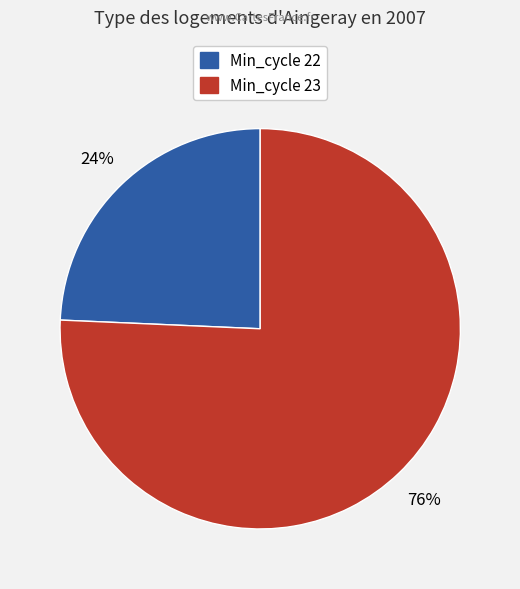

Is there a majority slice in this chart?

Yes